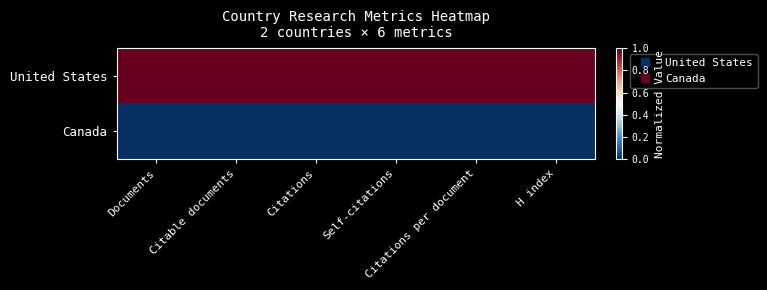

List the series in order of their peak value, highest first.

United States, Canada